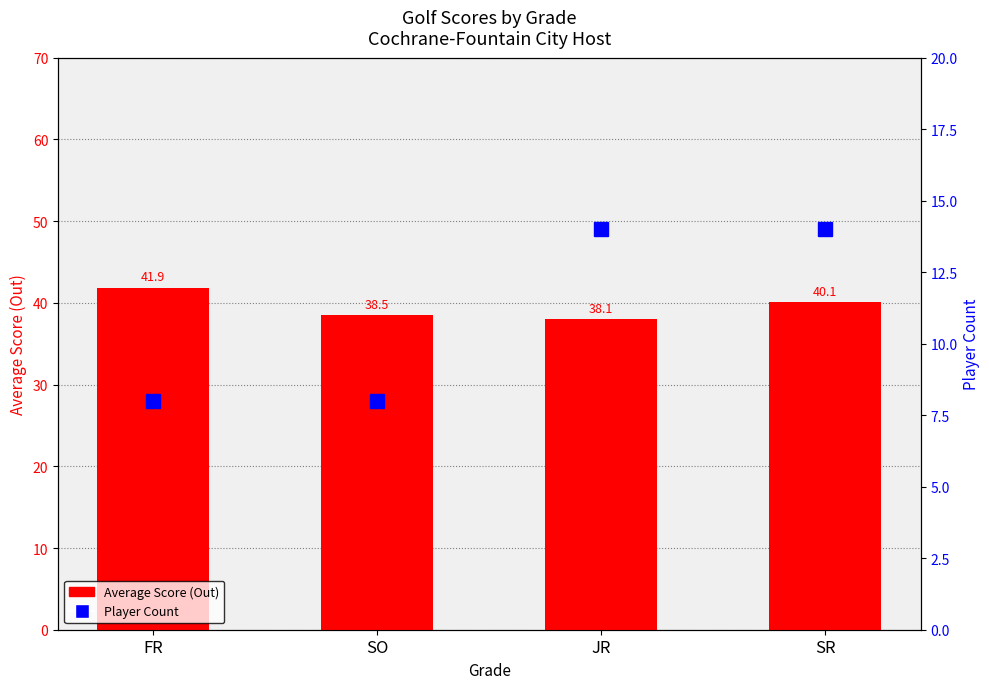

What position from the left is SR?

4